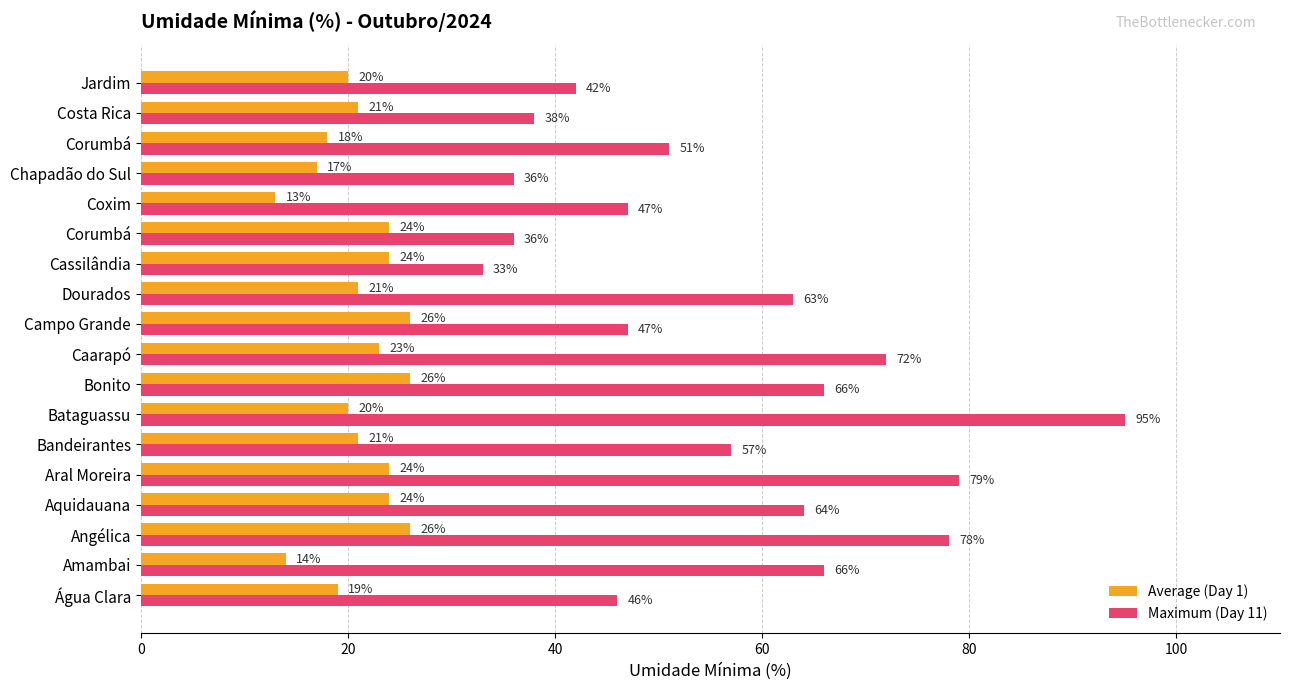

At which category is the sum across all series the highest?

Bataguassu